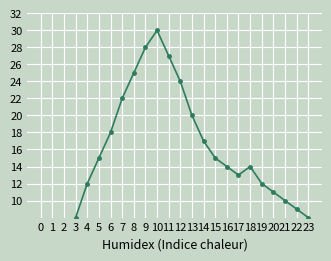

How many values are below 14?

11